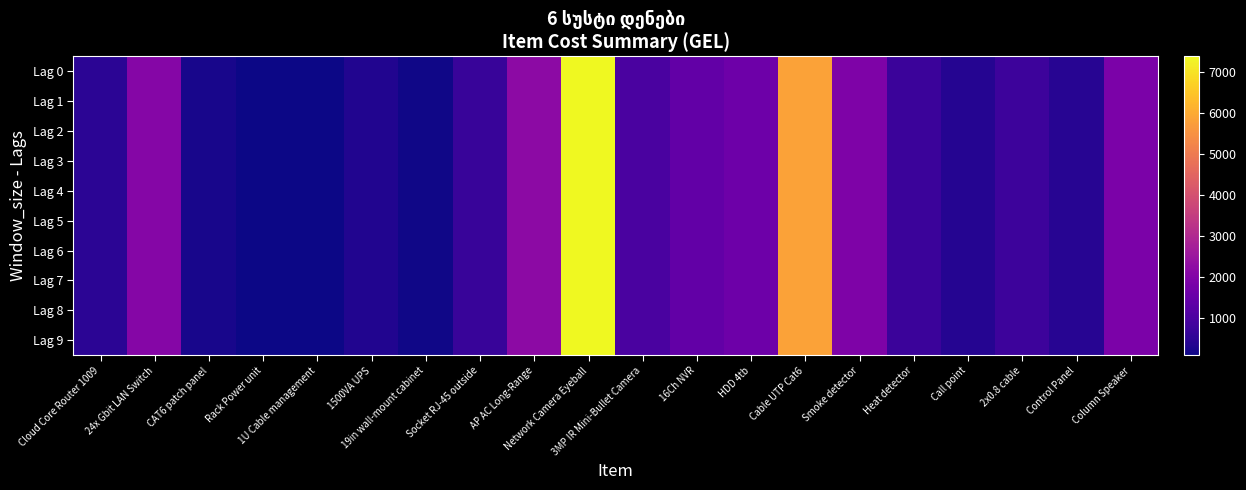

Rank the series by their maximum value, from highest to lowest.

Lag 0, Lag 1, Lag 2, Lag 3, Lag 4, Lag 5, Lag 6, Lag 7, Lag 8, Lag 9